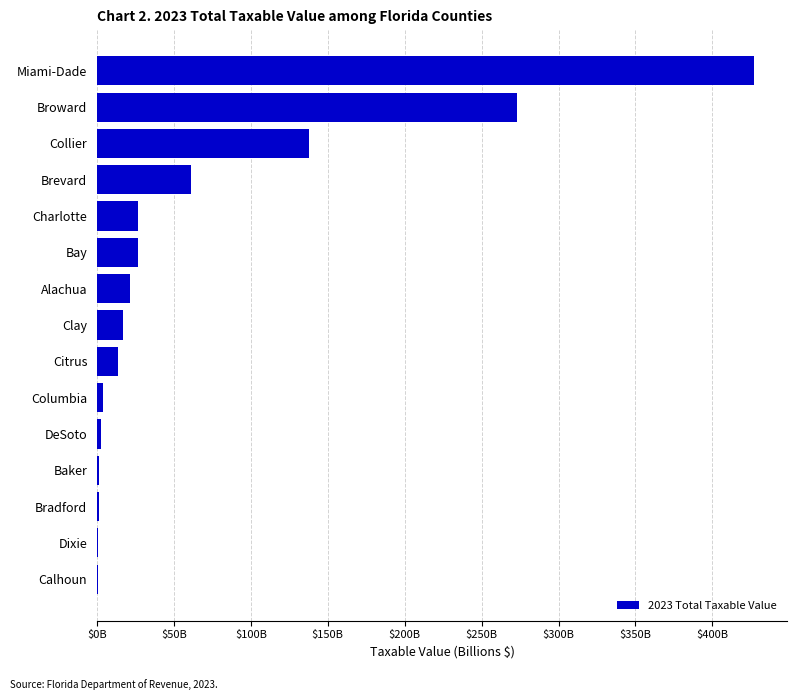

How many data points are above 16?

8